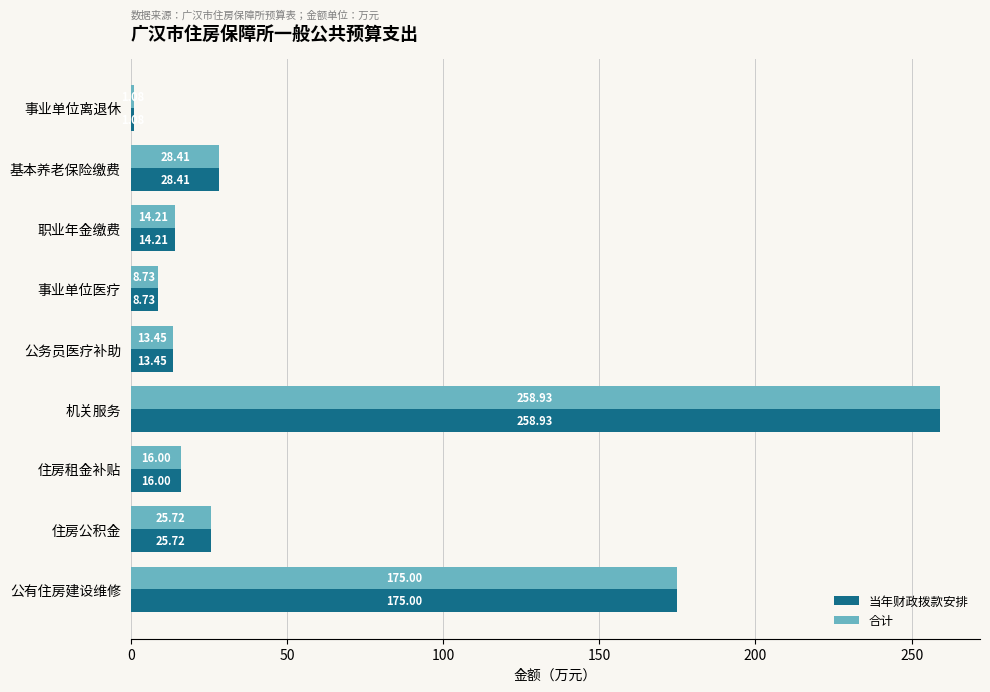

Where is 当年财政拨款安排 nearest to the value 130?

公有住房建设维修